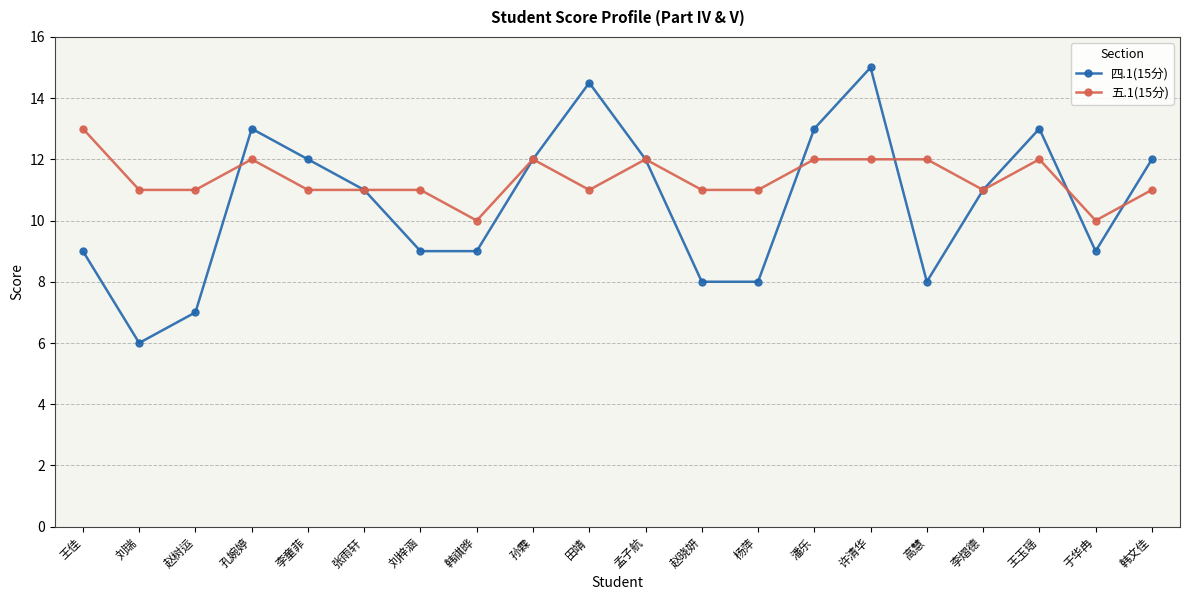

Is it true that 四.1(15分) equals 7.7 at 王玉瑶?

False